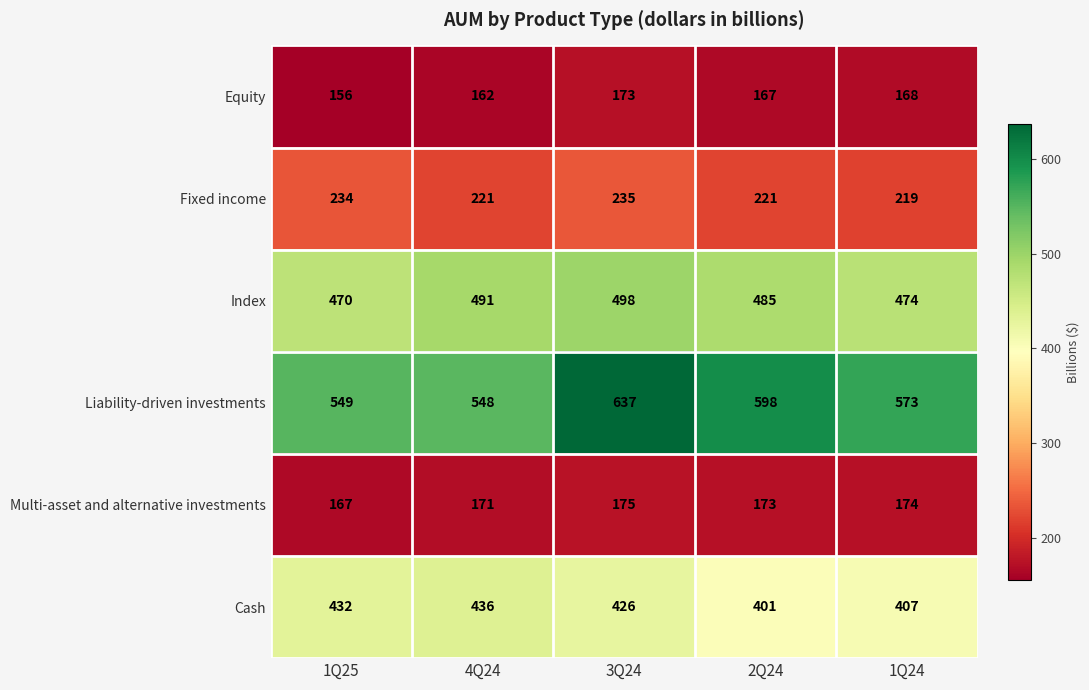

How many distinct data groups are displayed?

6